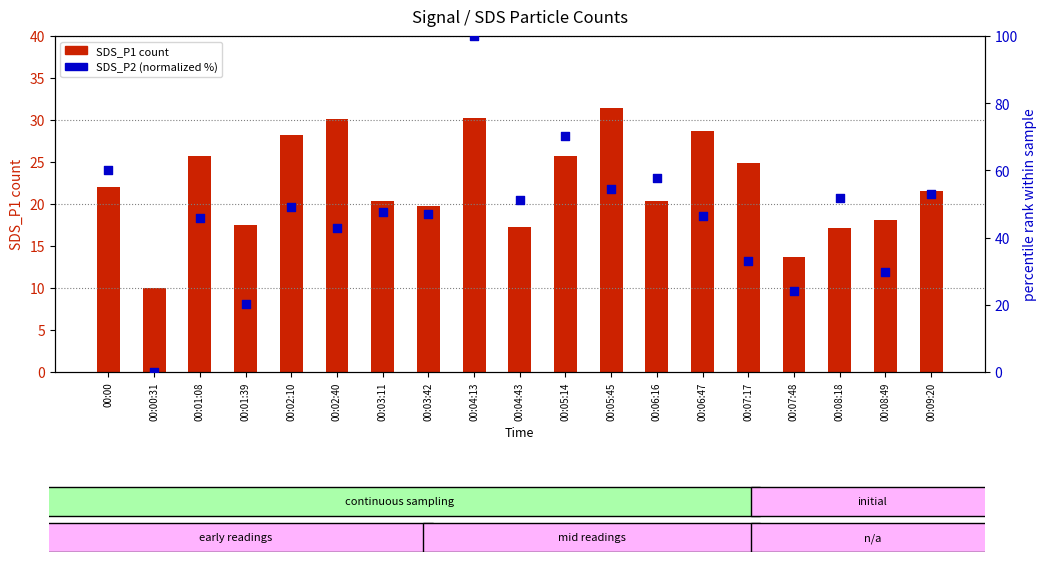

At how many categories does at least one series exceed 84?

1